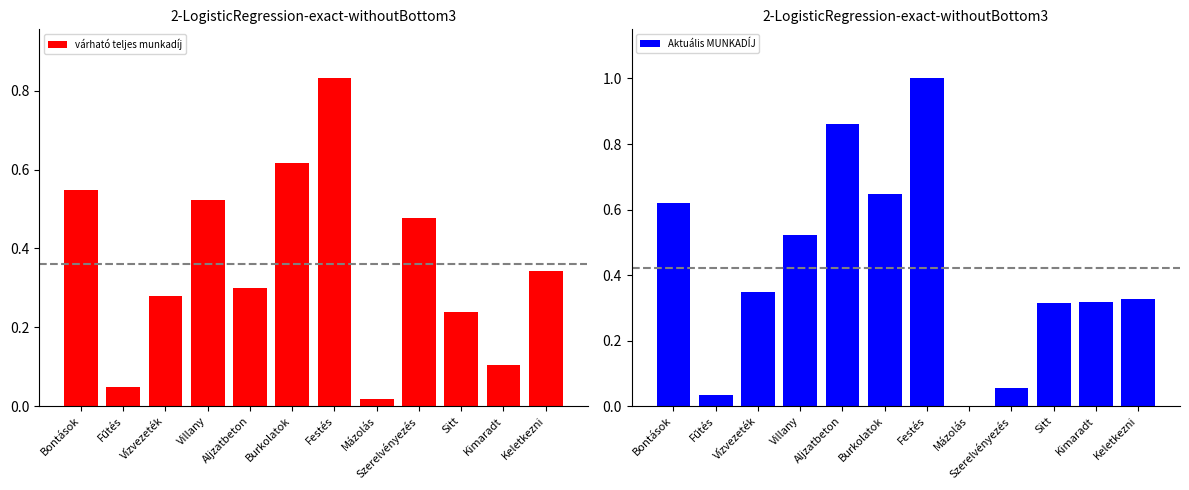

What is the value of the Aktuális MUNKADÍJ bar at the 9th from the left?

0.1